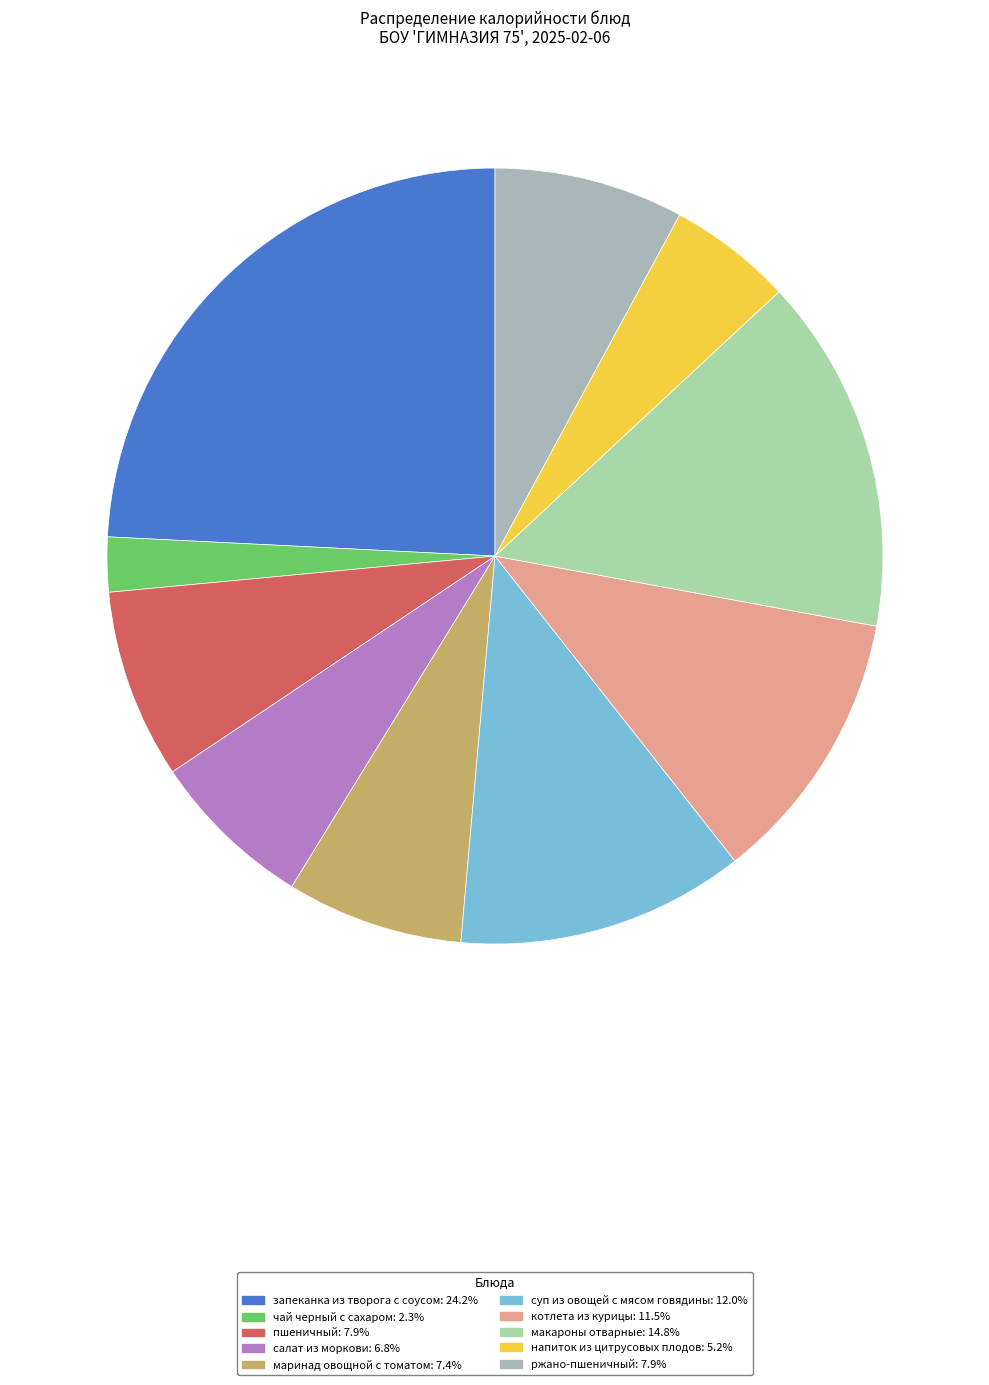

Which category has the biggest portion of the pie?

запеканка из творога с соусом